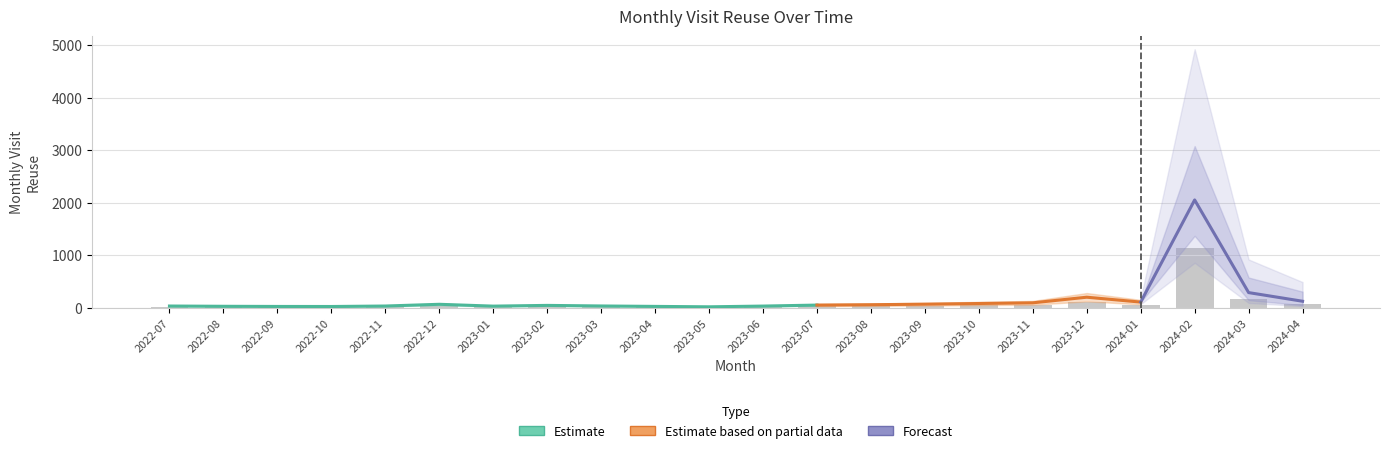

Which category has the lowest value across all series?

2023-05